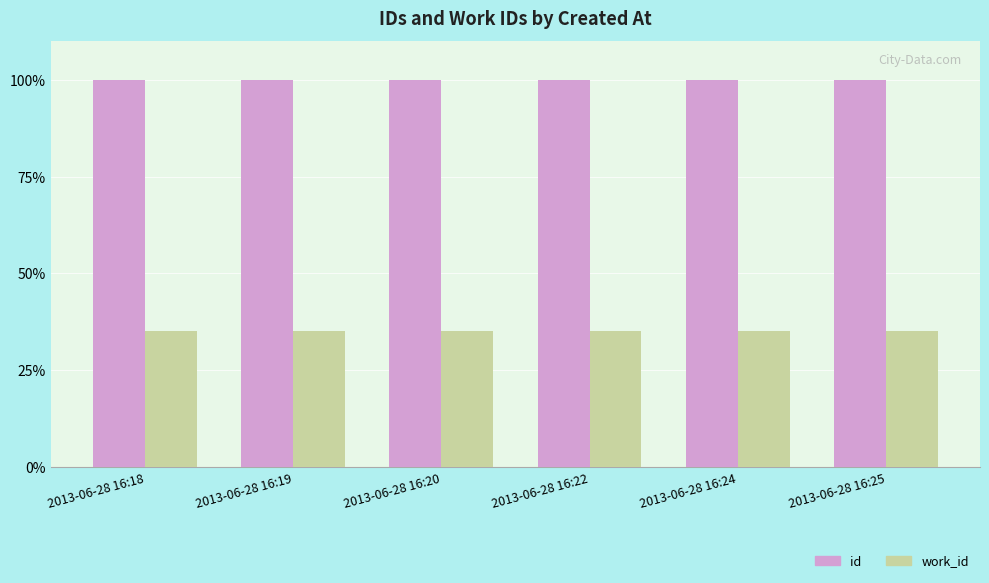

The id series shows 160.1 at 2013-06-28 16:19. True or false?

False